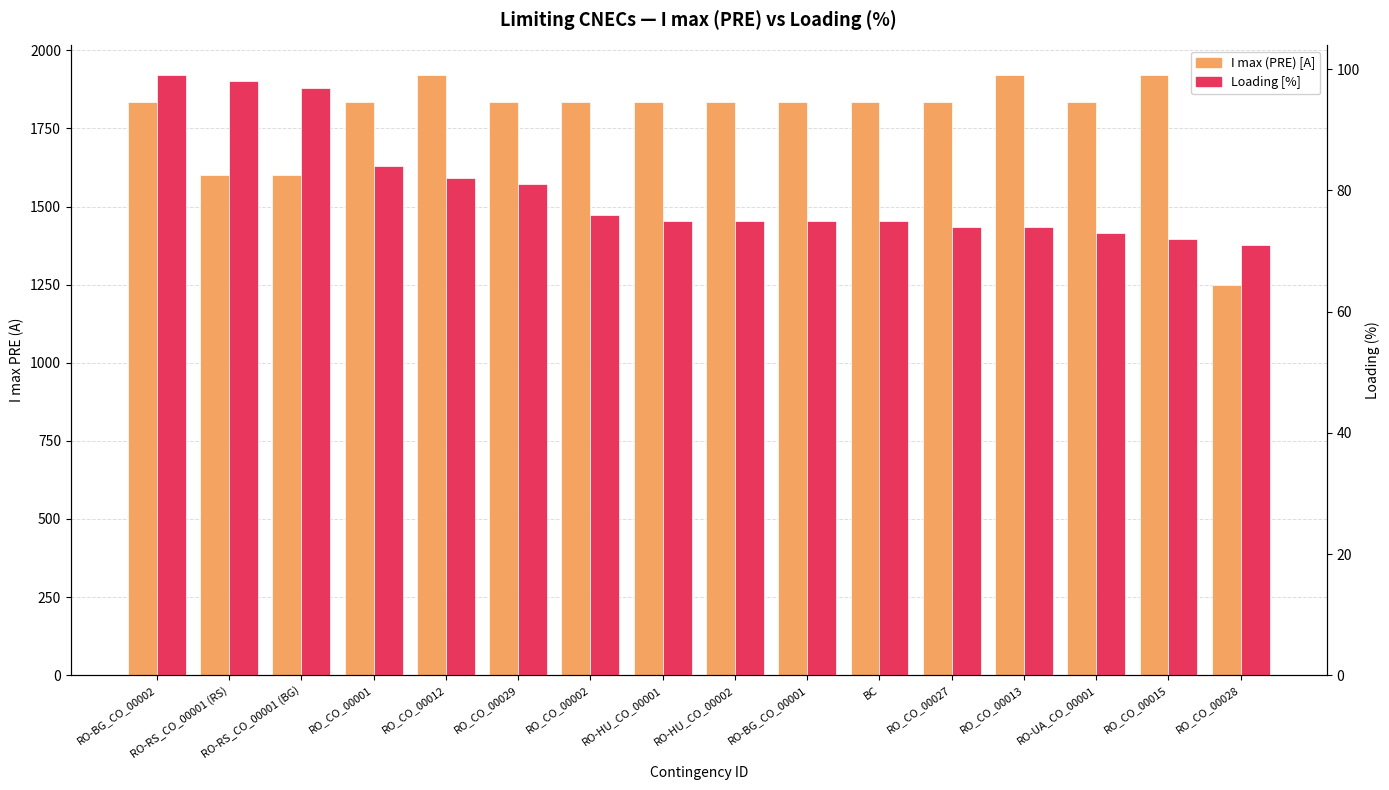

List the series in order of their overall mean, highest first.

I max (PRE), Loading (%)